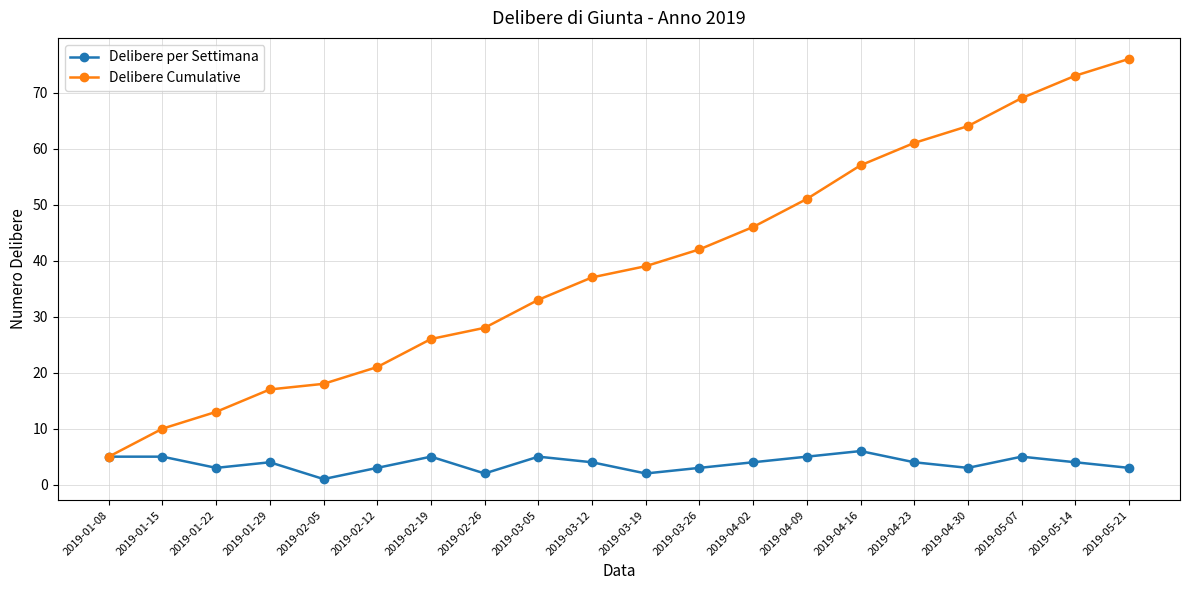

Which series has the largest total across all categories?

Delibere Cumulative